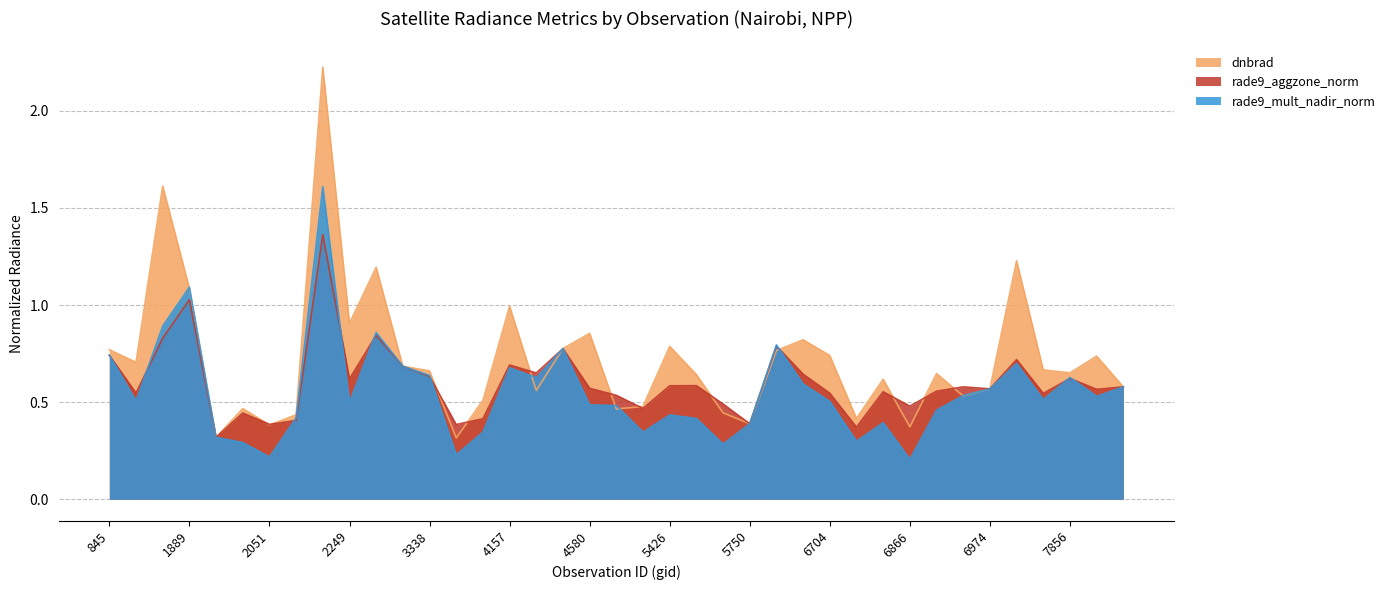

Reading left to right, what are all the values shown in this chart?

dnbrad: 0.8	0.7	1.6	1.1	0.3	0.5	0.4	0.4	2.2	0.9	1.2	0.7	0.7	0.3	0.5	1.0	0.6	0.8	0.9	0.5	0.5	0.8	0.6	0.4	0.4	0.8	0.8	0.7	0.4	0.6	0.4	0.6	0.5	0.6	1.2	0.7	0.7	0.7	0.6
rade9_aggzone_norm: 0.7	0.5	0.8	1.0	0.3	0.4	0.4	0.4	1.4	0.6	0.8	0.7	0.6	0.4	0.4	0.7	0.7	0.8	0.6	0.5	0.5	0.6	0.6	0.5	0.4	0.8	0.6	0.5	0.4	0.6	0.5	0.6	0.6	0.6	0.7	0.5	0.6	0.6	0.6
rade9_mult_nadir_norm: 0.7	0.5	0.9	1.1	0.3	0.3	0.2	0.4	1.6	0.5	0.9	0.7	0.6	0.2	0.3	0.7	0.6	0.8	0.5	0.5	0.3	0.4	0.4	0.3	0.4	0.8	0.6	0.5	0.3	0.4	0.2	0.5	0.5	0.6	0.7	0.5	0.6	0.5	0.6